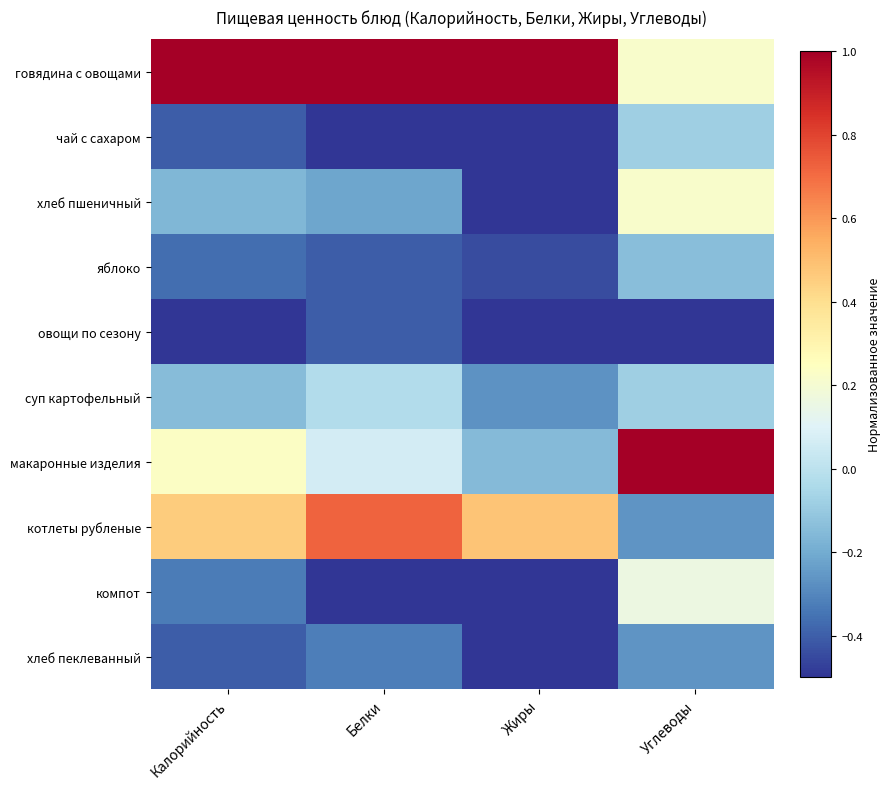

At how many categories does at least one series exceed 0?

4